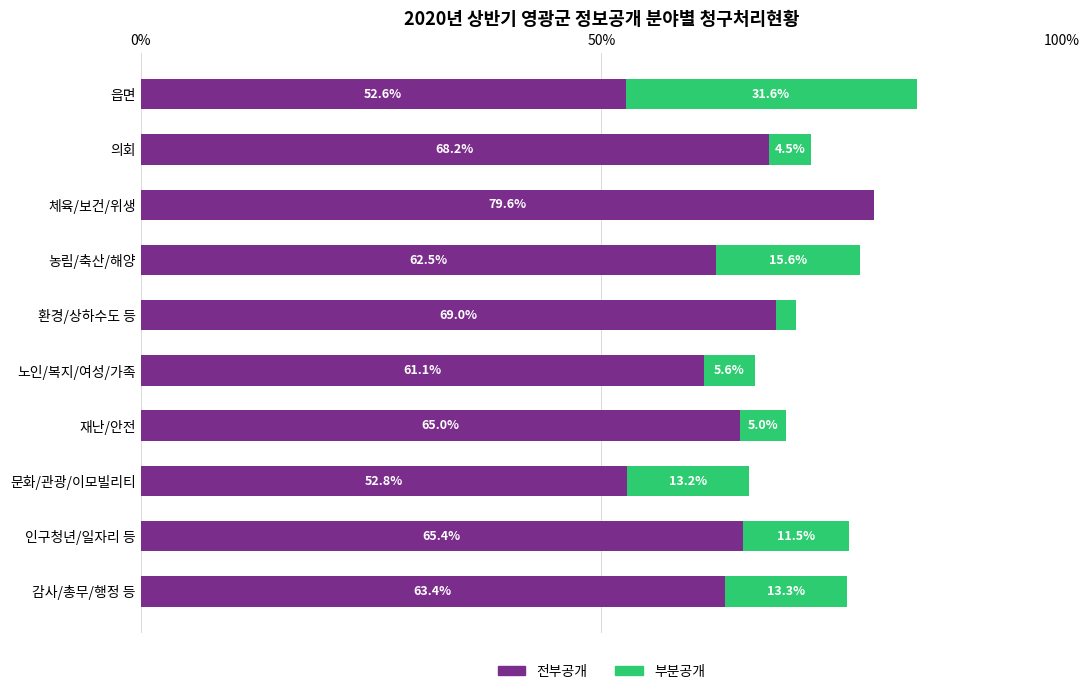

What is the maximum value for 전부공개?

79.6